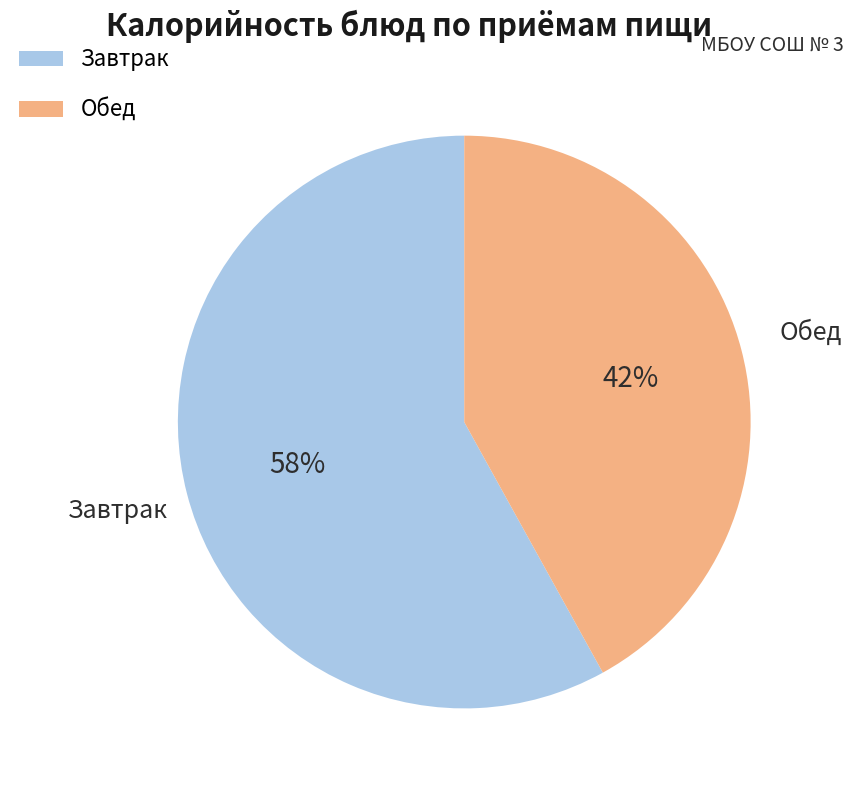

To the nearest percent, what is the difference between the largest and smallest slice percentages?

16%